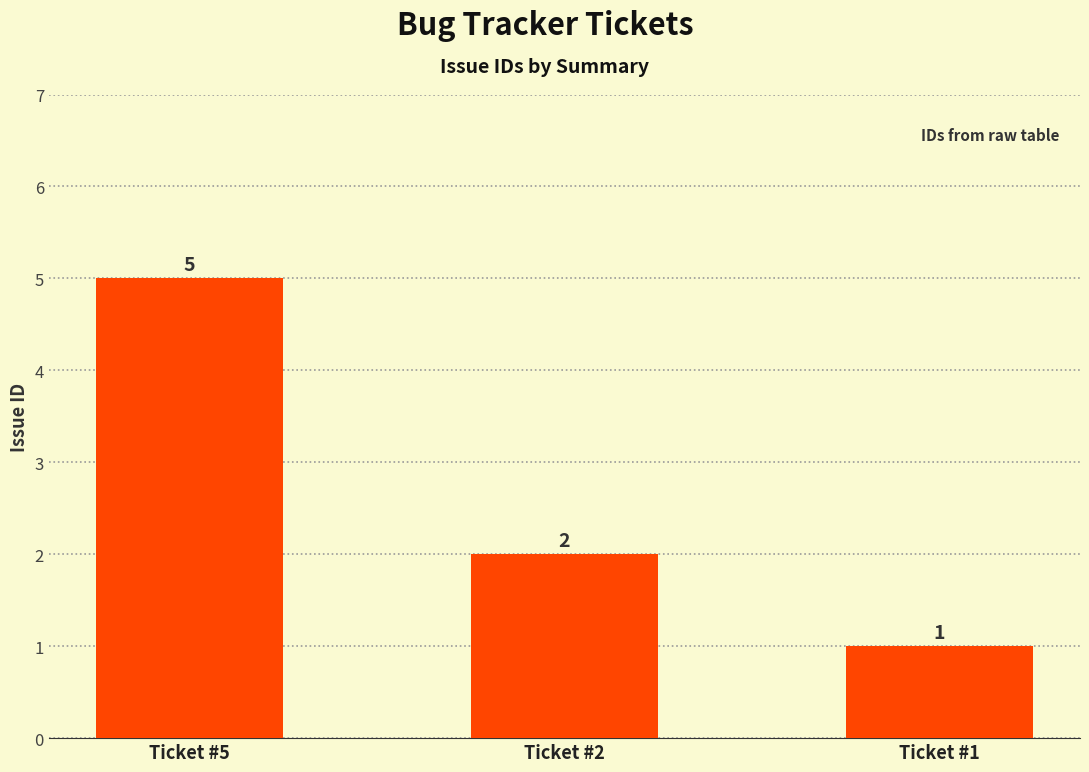

What is the change in value from Ticket #2 to Ticket #1?

-1